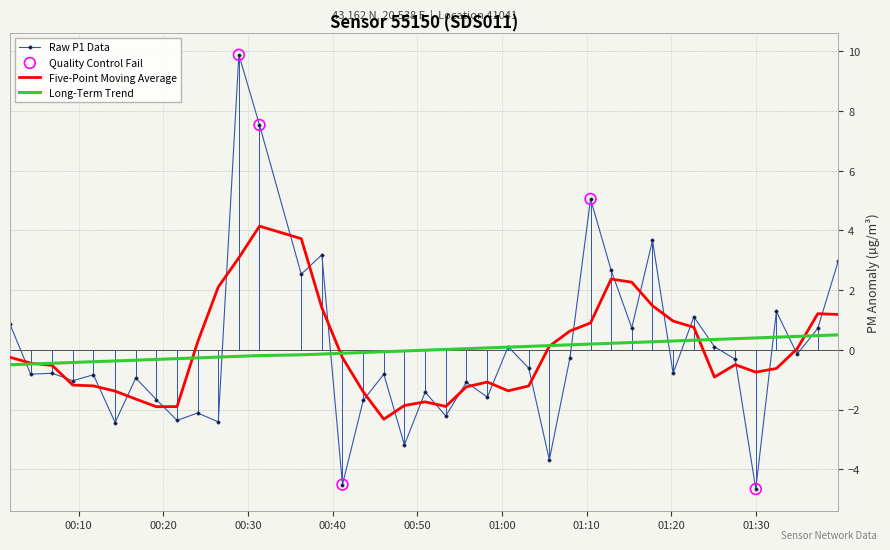

Which series has the largest range (max minus min)?

Raw P1 Data